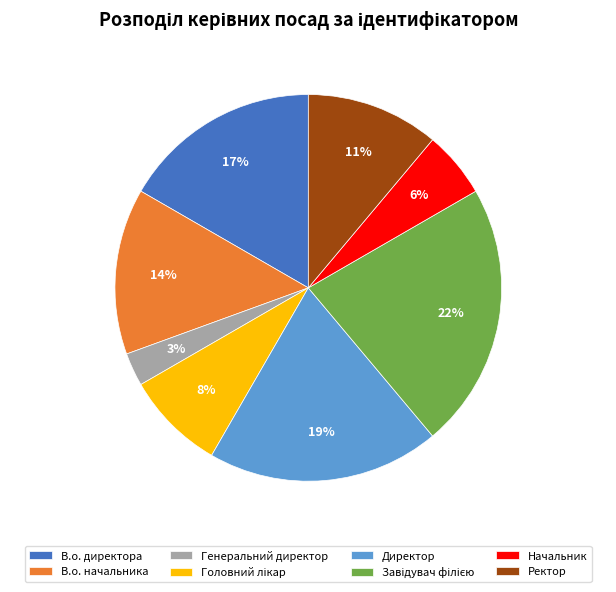

Is В.о. директора the majority of the pie?

No